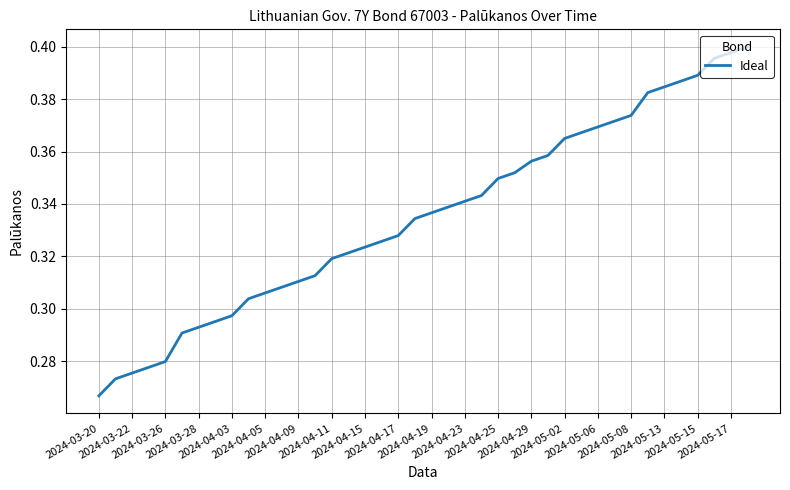

What is the value of the 24th point from the left?

0.3